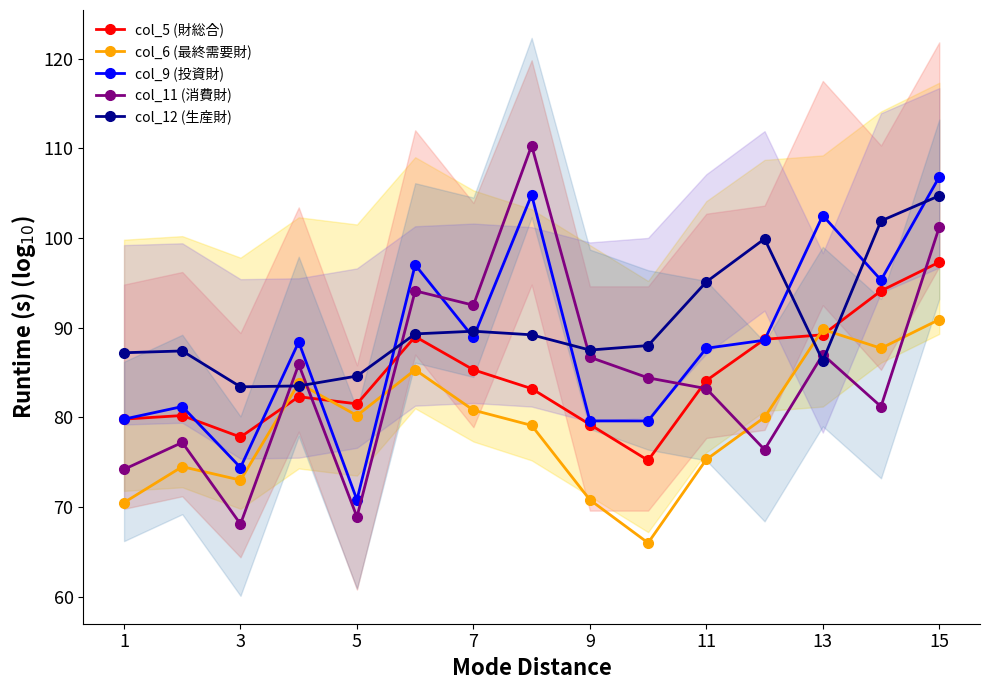

What is the difference between the second highest and minimum values in the col_6 (最終需要財) series?

23.8